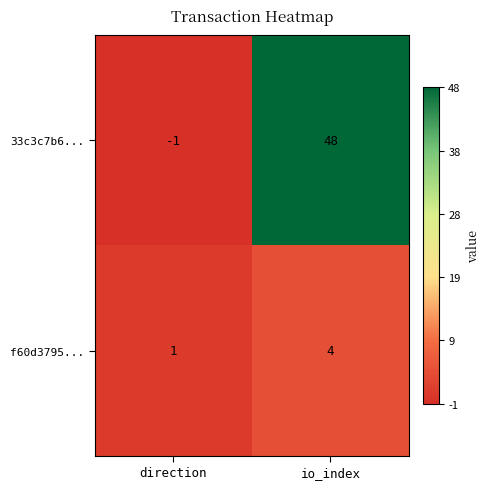

Reading left to right, what are all the values shown in this chart?

33c3c7b6...: -1	48
f60d3795...: 1	4